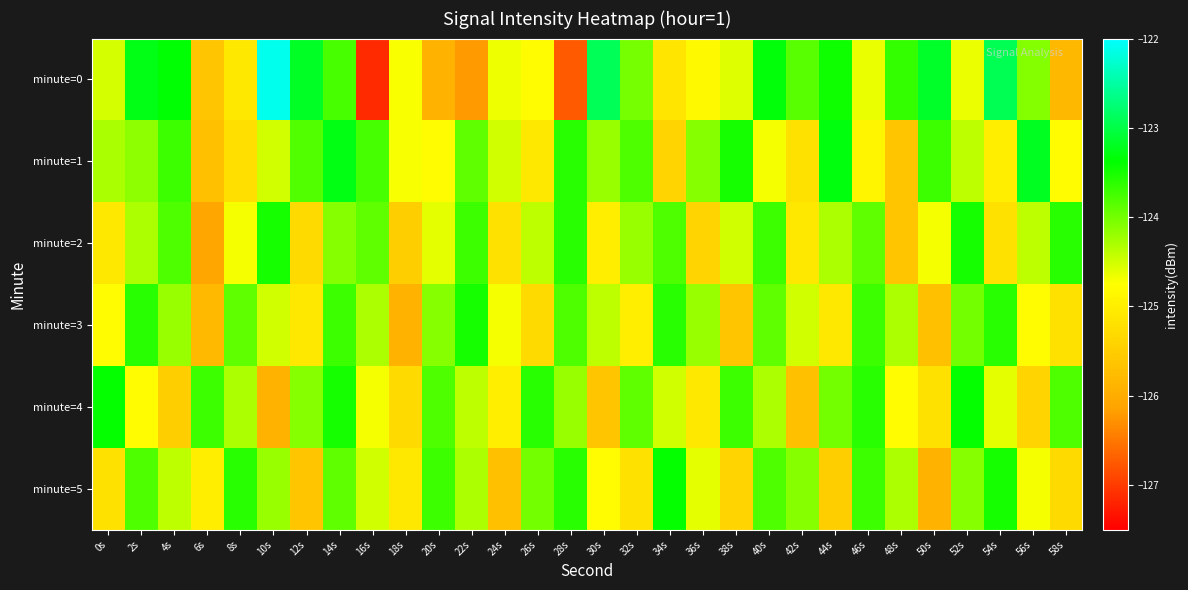

Reading right to left, what are all the values shown in this chart?

minute=0: 58s=-125.8	56s=-124.1	54s=-122.9	52s=-124.6	50s=-123.2	48s=-123.7	46s=-124.6	44s=-123.5	42s=-123.9	40s=-123.3	38s=-124.6	36s=-124.8	34s=-125.1	32s=-124.0	30s=-122.9	28s=-126.7	26s=-124.8	24s=-124.7	22s=-126.2	20s=-125.9	18s=-124.7	16s=-127.1	14s=-123.8	12s=-123.2	10s=-122.1	8s=-125.1	6s=-125.6	4s=-123.4	2s=-123.3	0s=-124.5
minute=1: 58s=-124.8	56s=-123.2	54s=-125.0	52s=-124.4	50s=-123.7	48s=-125.6	46s=-124.9	44s=-123.3	42s=-125.2	40s=-124.7	38s=-123.5	36s=-124.1	34s=-125.4	32s=-123.8	30s=-124.2	28s=-123.6	26s=-125.1	24s=-124.5	22s=-123.9	20s=-124.8	18s=-124.7	16s=-123.8	14s=-123.3	12s=-123.8	10s=-124.5	8s=-125.2	6s=-125.7	4s=-123.7	2s=-124.1	0s=-124.3
minute=2: 58s=-123.6	56s=-124.4	54s=-125.2	52s=-123.5	50s=-124.7	48s=-125.6	46s=-123.9	44s=-124.3	42s=-125.1	40s=-123.7	38s=-124.5	36s=-125.4	34s=-123.8	32s=-124.2	30s=-125.0	28s=-123.6	26s=-124.4	24s=-125.2	22s=-123.7	20s=-124.6	18s=-125.5	16s=-123.9	14s=-124.1	12s=-125.3	10s=-123.5	8s=-124.7	6s=-126.1	4s=-123.8	2s=-124.3	0s=-125.1
minute=3: 58s=-125.2	56s=-124.8	54s=-123.6	52s=-124.0	50s=-125.7	48s=-124.3	46s=-123.7	44s=-125.1	42s=-124.5	40s=-123.9	38s=-125.6	36s=-124.2	34s=-123.6	32s=-125.0	30s=-124.4	28s=-123.8	26s=-125.3	24s=-124.7	22s=-123.5	20s=-124.1	18s=-125.9	16s=-124.3	14s=-123.7	12s=-125.1	10s=-124.5	8s=-123.9	6s=-125.8	4s=-124.2	2s=-123.6	0s=-124.8
minute=4: 58s=-123.8	56s=-125.4	54s=-124.6	52s=-123.4	50s=-125.2	48s=-124.8	46s=-123.6	44s=-124.0	42s=-125.7	40s=-124.3	38s=-123.7	36s=-125.1	34s=-124.5	32s=-123.9	30s=-125.6	28s=-124.2	26s=-123.6	24s=-125.0	22s=-124.4	20s=-123.8	18s=-125.3	16s=-124.7	14s=-123.5	12s=-124.1	10s=-125.9	8s=-124.3	6s=-123.7	4s=-125.5	2s=-124.8	0s=-123.4
minute=5: 58s=-125.3	56s=-124.7	54s=-123.5	52s=-124.1	50s=-125.9	48s=-124.3	46s=-123.7	44s=-125.5	42s=-124.1	40s=-123.8	38s=-125.4	36s=-124.6	34s=-123.4	32s=-125.2	30s=-124.8	28s=-123.6	26s=-124.0	24s=-125.7	22s=-124.3	20s=-123.7	18s=-125.1	16s=-124.5	14s=-123.9	12s=-125.6	10s=-124.2	8s=-123.6	6s=-125.0	4s=-124.4	2s=-123.8	0s=-125.2